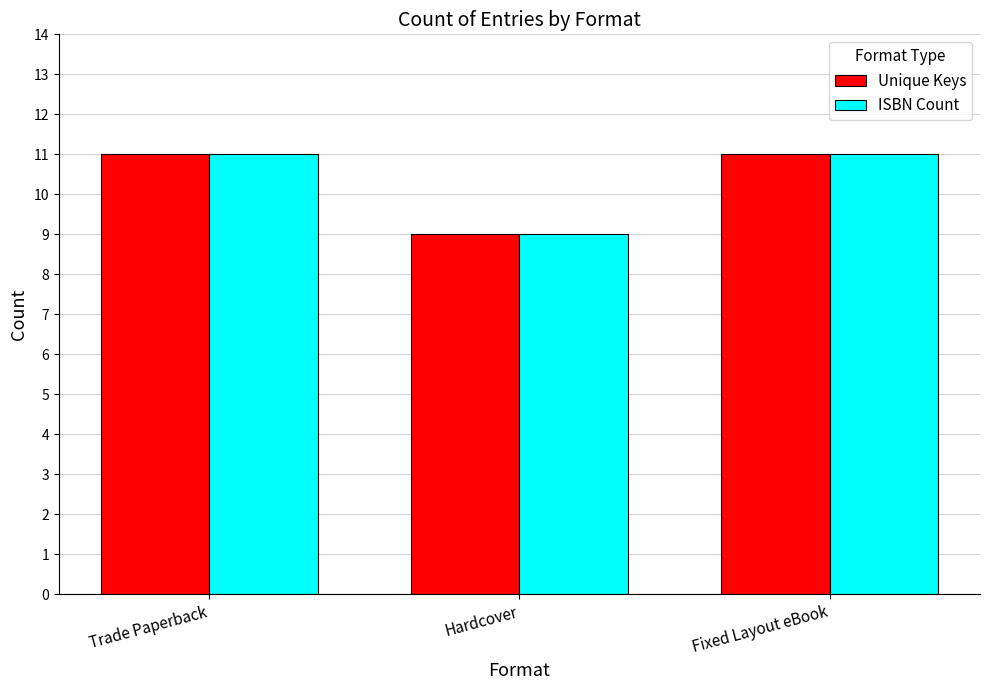

Is it true that ISBN Count equals 9 at Hardcover?

True